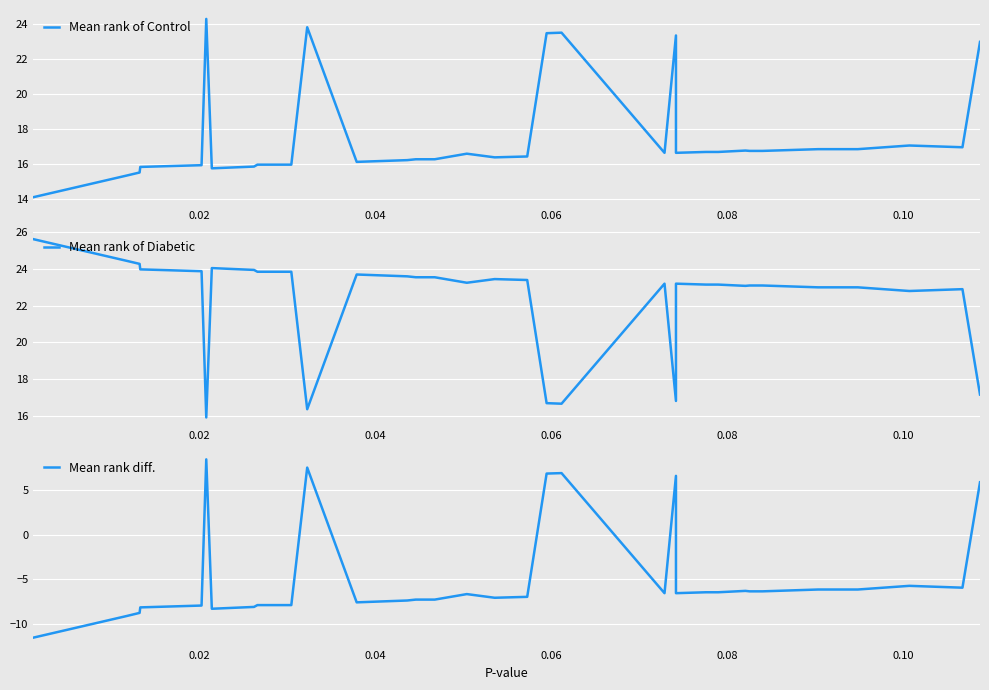

What is the difference between the second highest and second lowest values in the Mean rank of Control series?

8.5